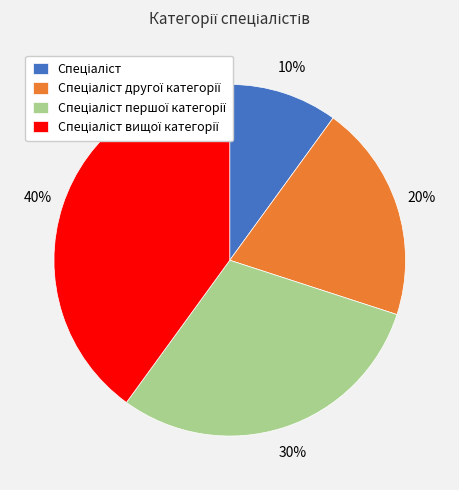

Does any single category account for the majority?

No